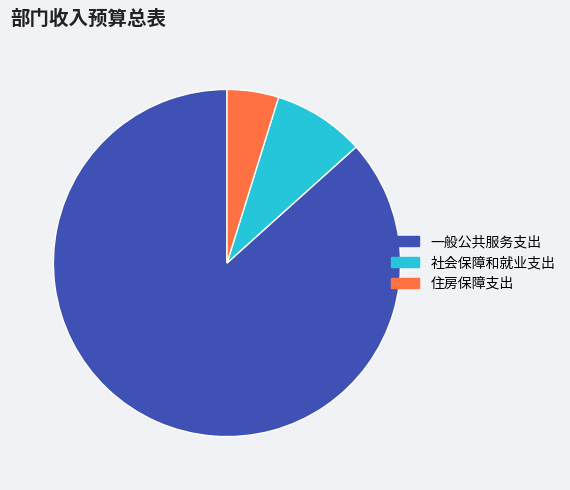

What is the ratio of the value at 一般公共服务支出 to the value at 住房保障支出?

18.0